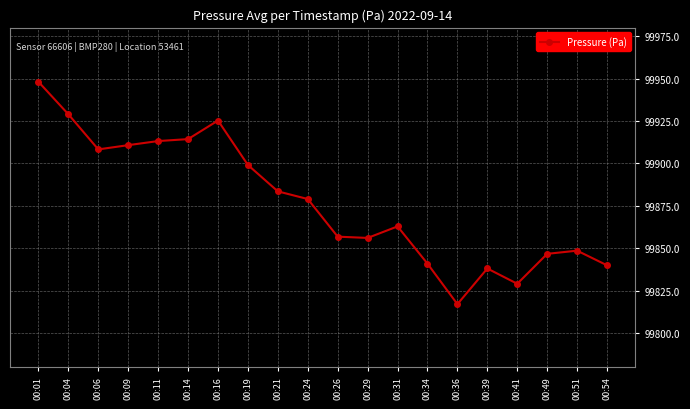

Is it true that the value at 00:01 is 178838.9?

False